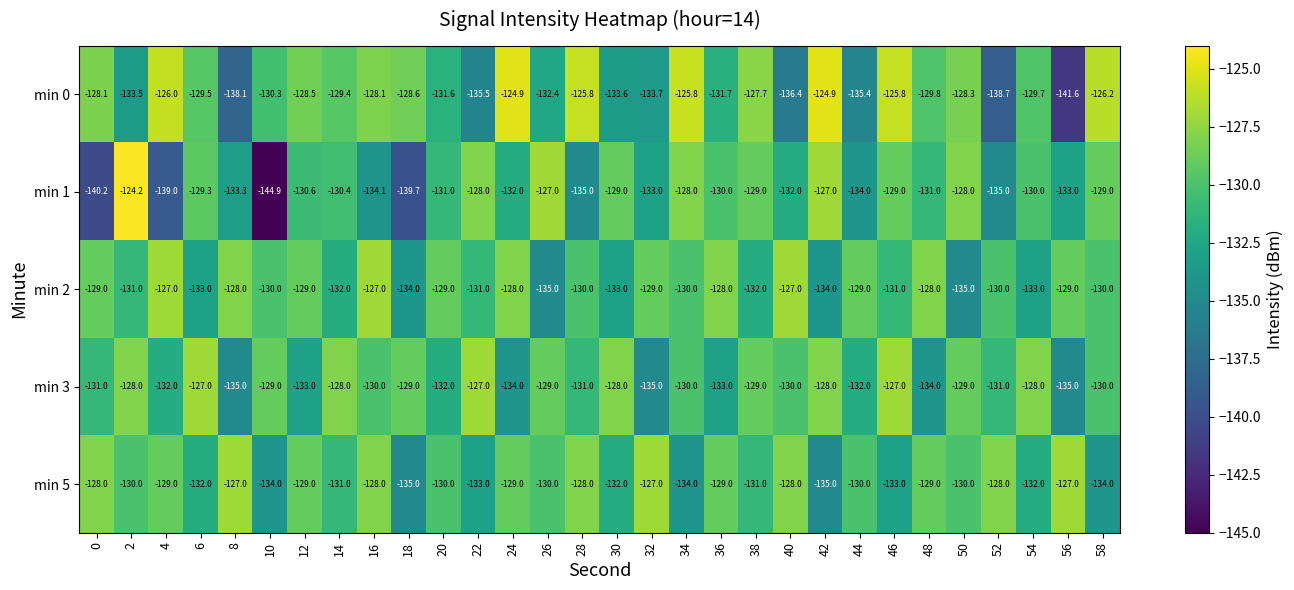

How many values in the min 3 series exceed -130?

13